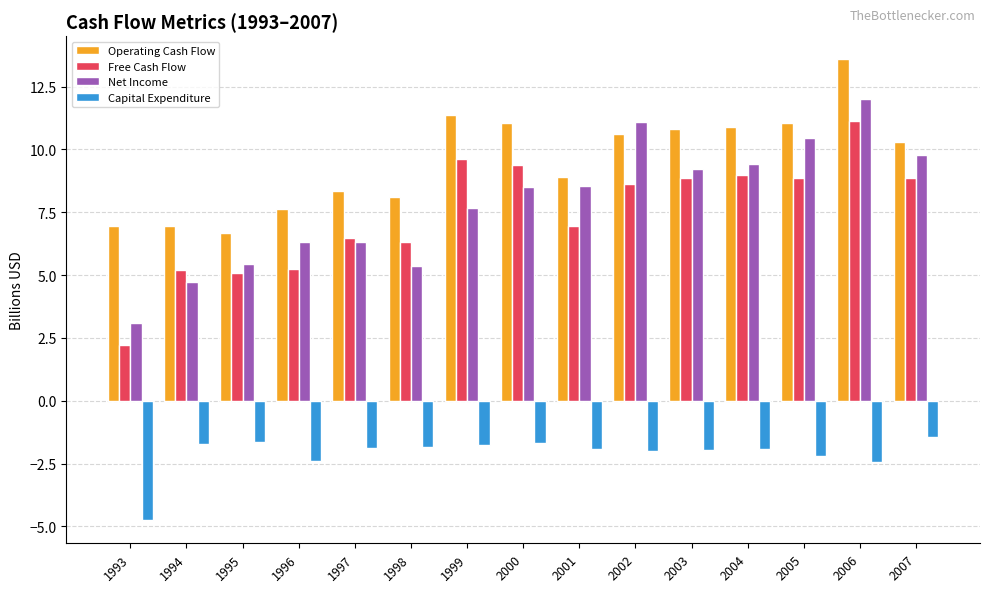

What is the difference between the maximum and minimum values in the Net Income series?

8.9